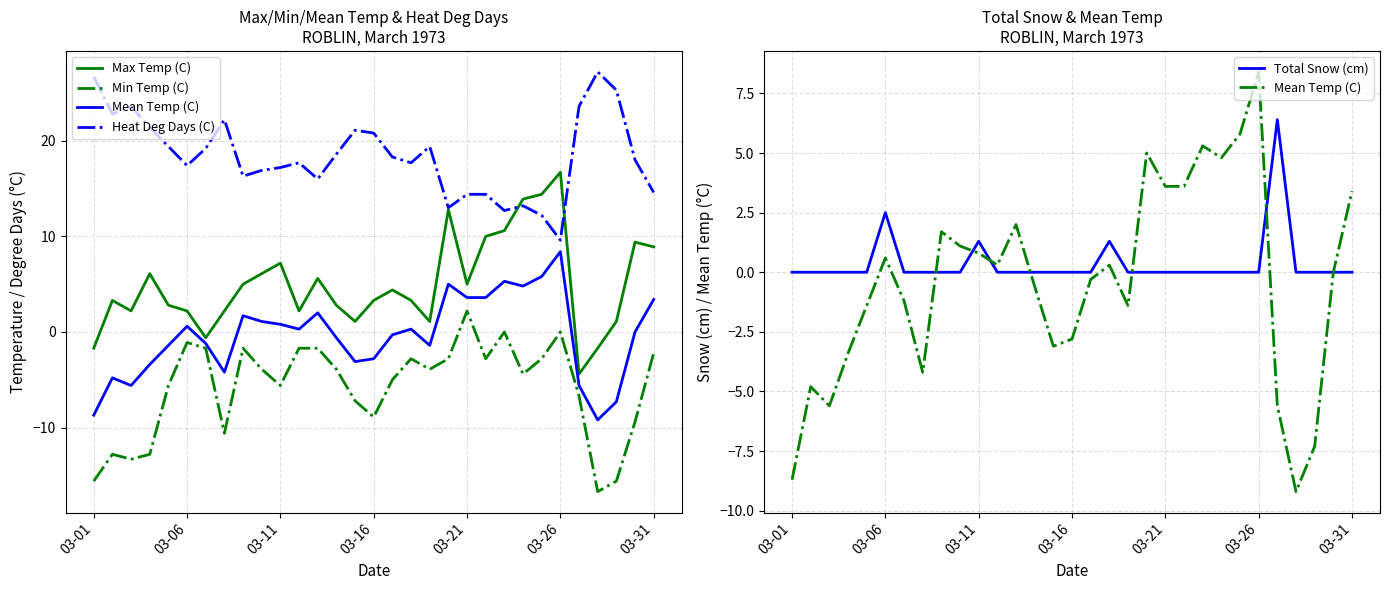

What is the minimum value for Heat Deg Days (C)?

9.6